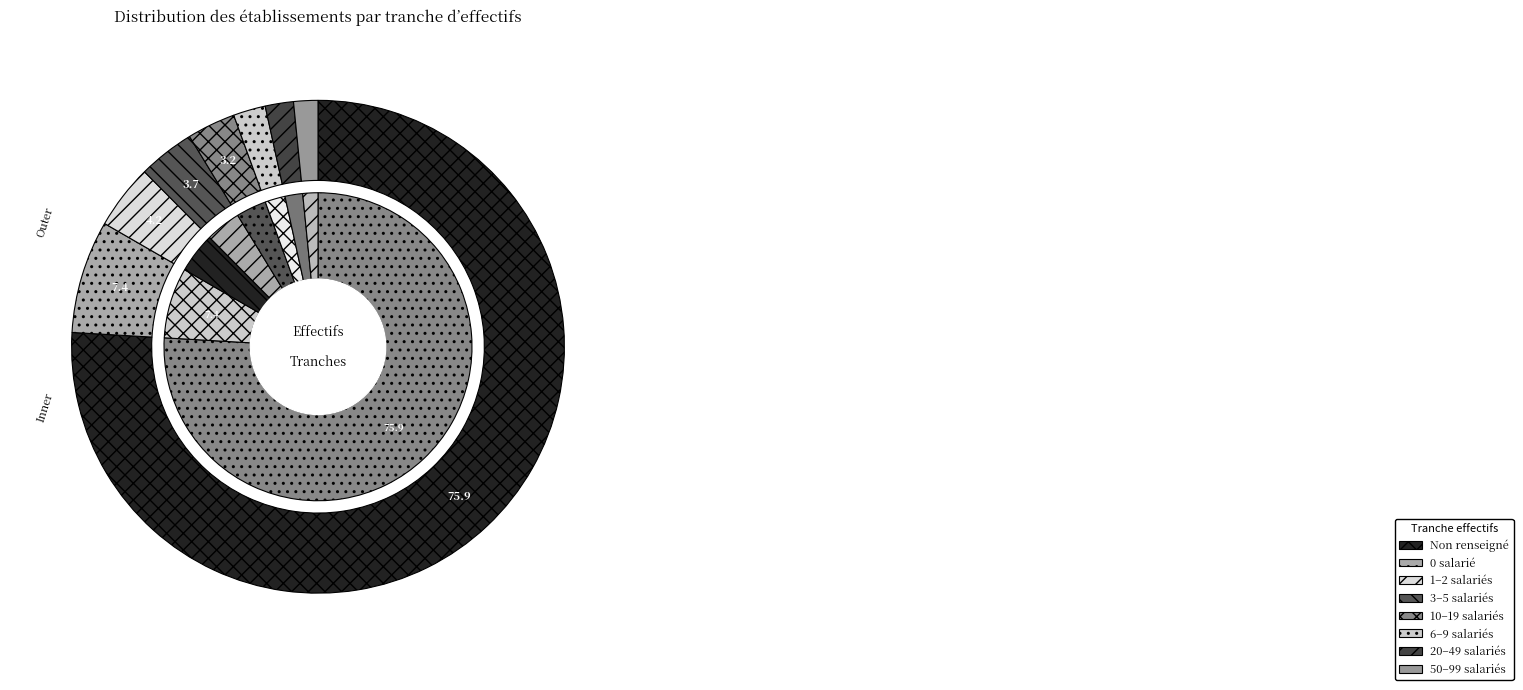

To the nearest percent, what percentage of the pie is 02?

4%